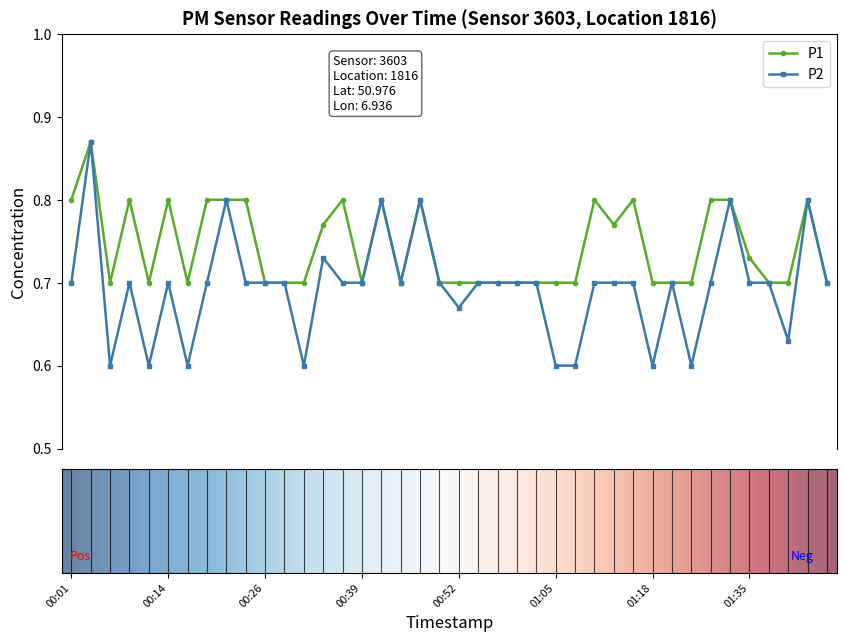

Rank the series by their average value, from highest to lowest.

P1, P2